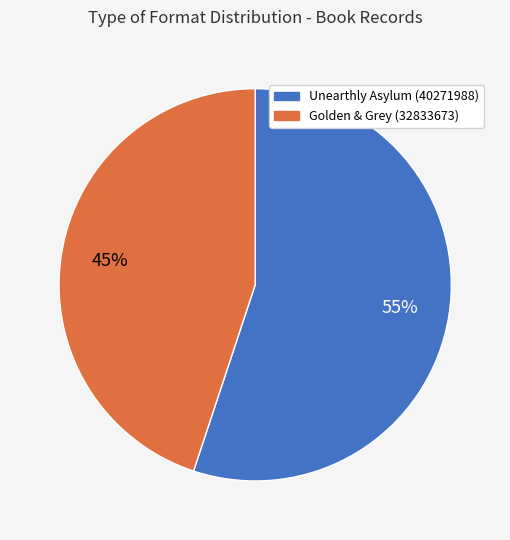

To the nearest percent, what percentage of the pie is Unearthly Asylum (40271988)?

55%